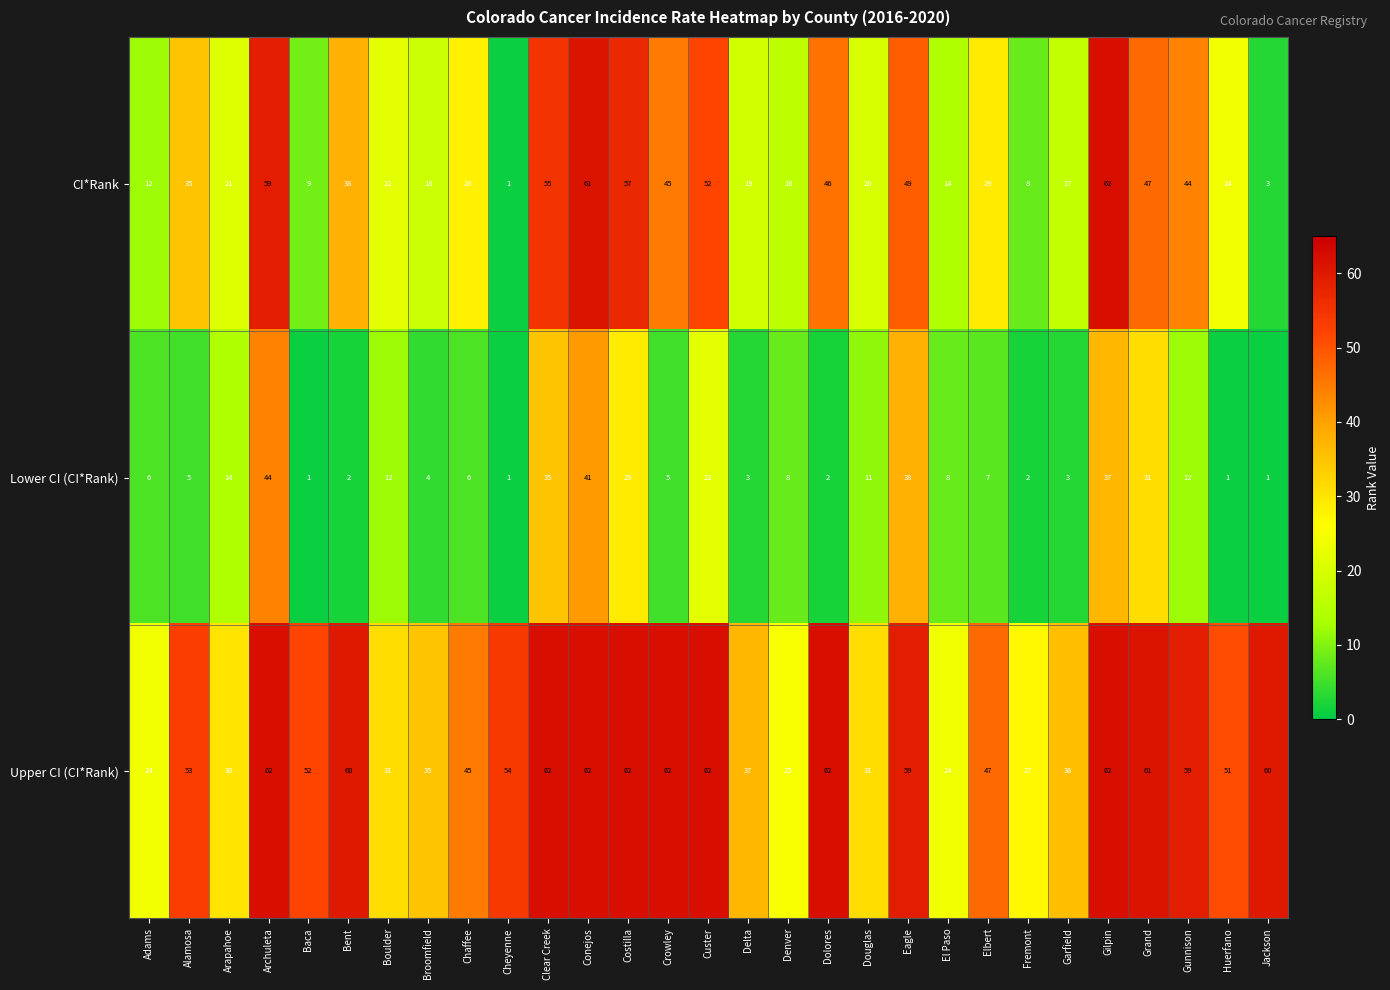

What is the sum of the Lower CI (CI*Rank) values at Eagle and Delta?

41